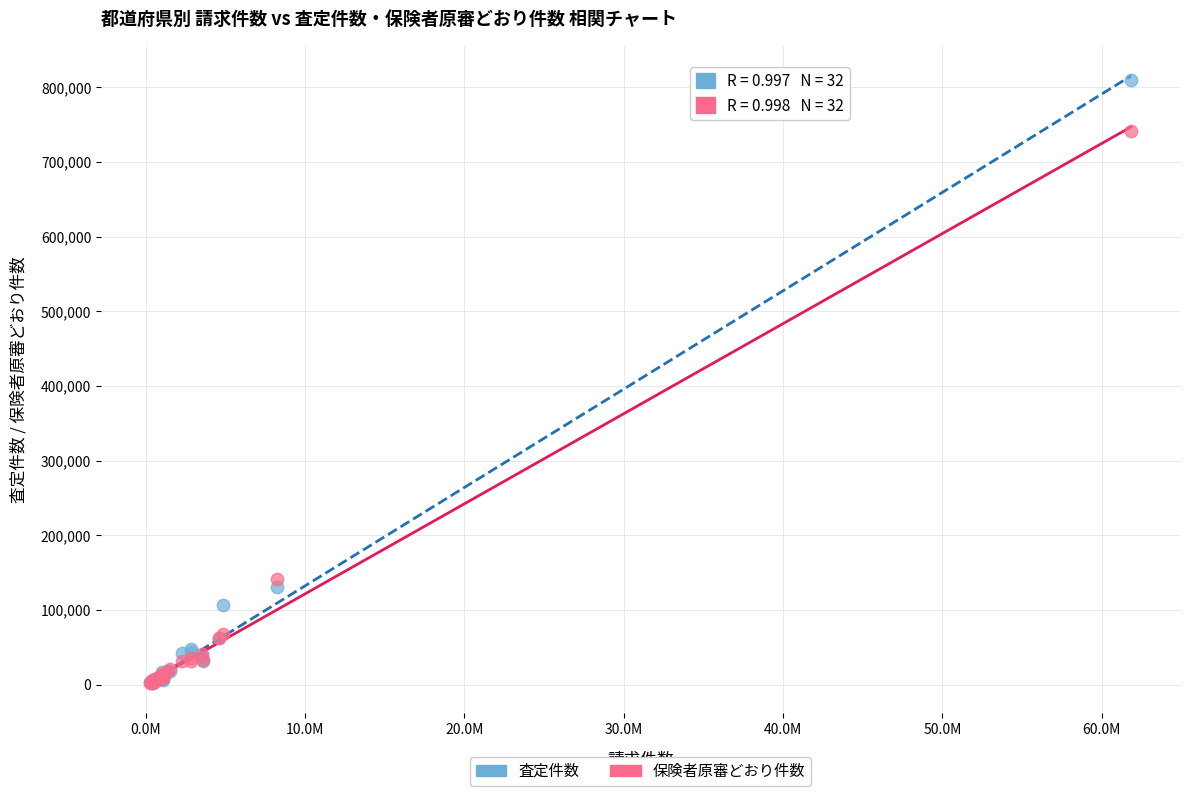

In the 保険者原審どおり件数 series, what Y value is closest to 371735?

140852